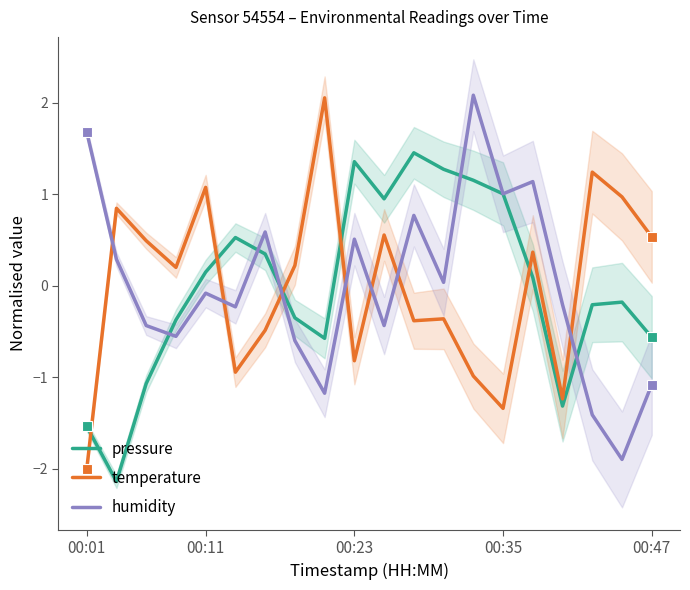

Which series ends up on top after the final intersection of humidity and temperature?

temperature